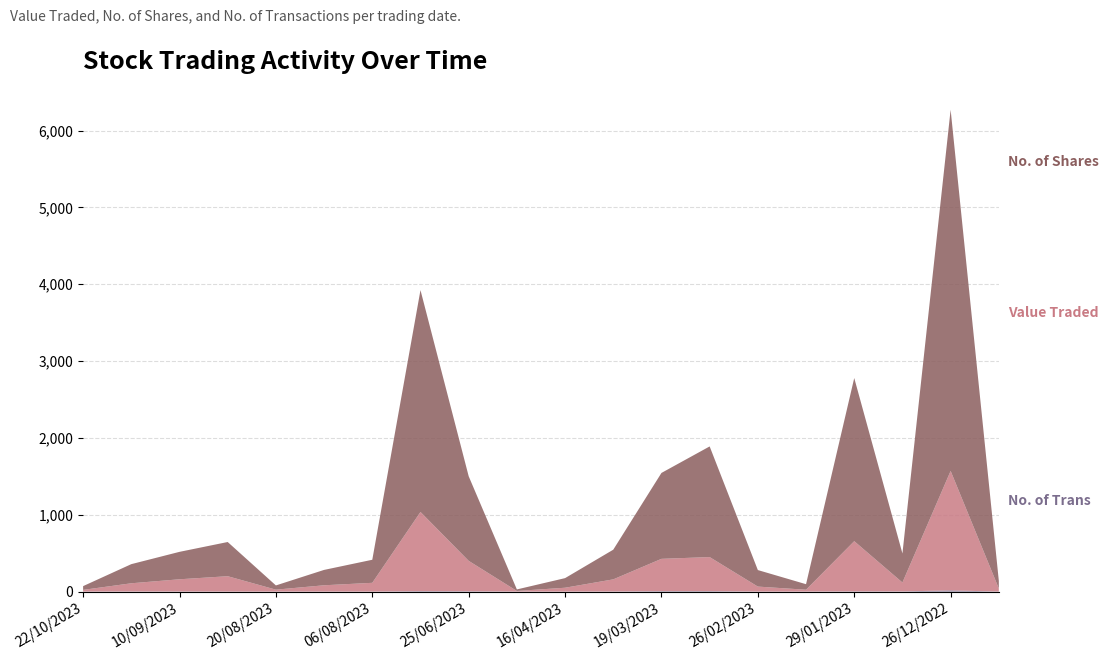

Reading left to right, list all the values displayed in this chart.

Value Traded: 22	107	159	200	25	82	114	1030	396	8	50	158	420	443	65	24	653	116	1554	40
No. of Shares: 49	249	357	445	55	200	300	2887	1101	20	125	386	1118	1440	215	72	2123	378	4700	100
No. of Trans: 1	2	2	1	1	1	1	7	5	1	1	2	7	7	1	1	4	3	17	1